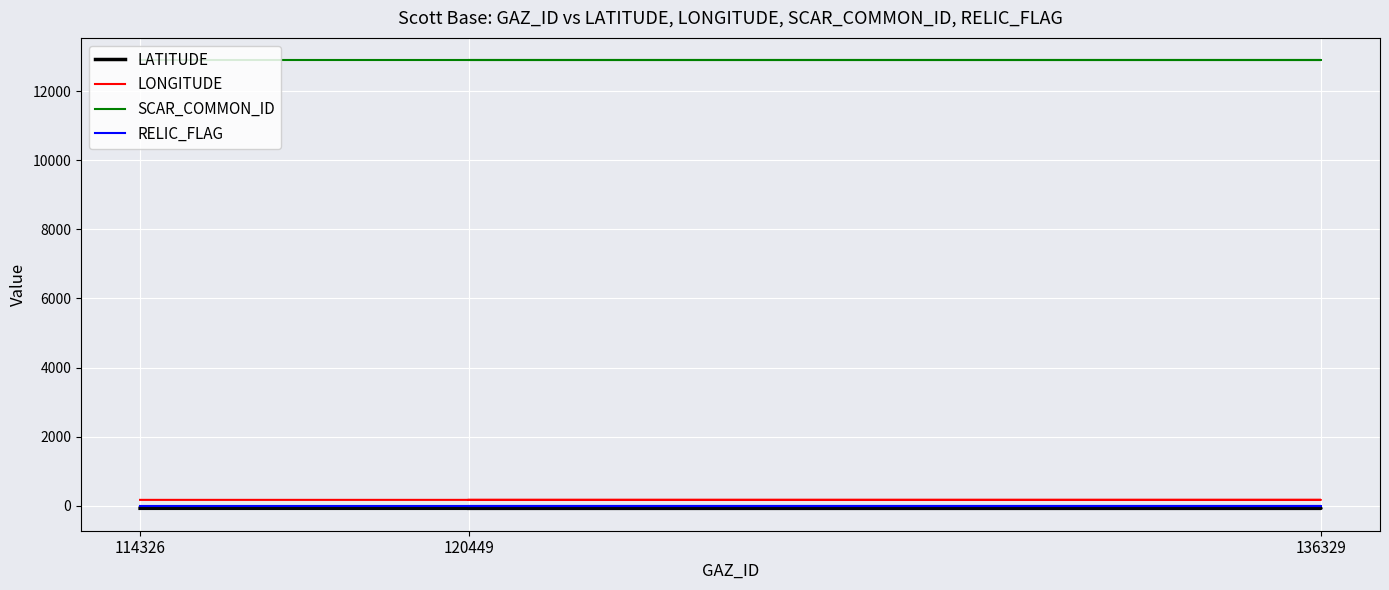

Where is RELIC_FLAG nearest to the value 0?

114326